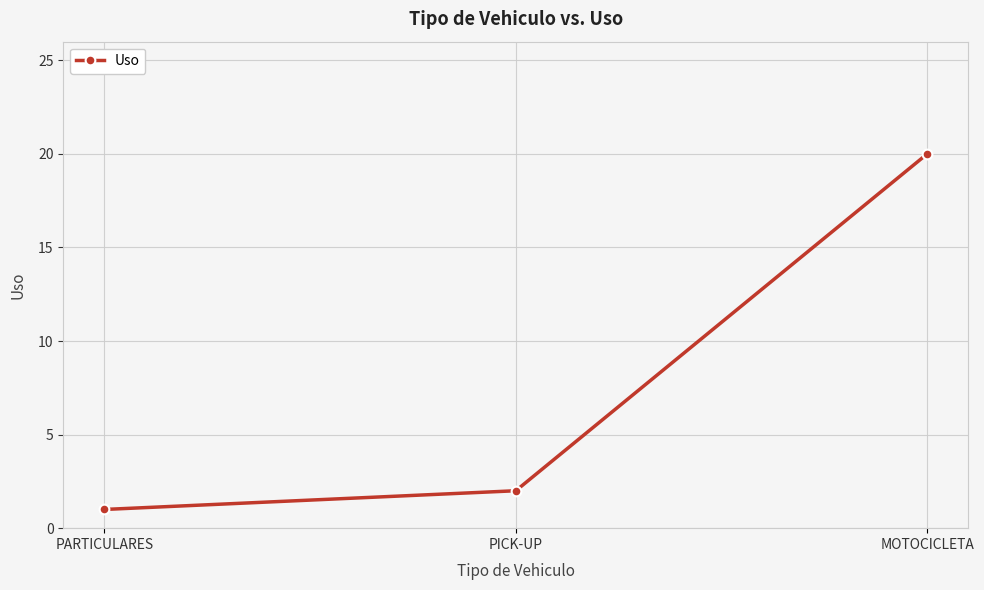

What position from the left is PICK-UP?

2